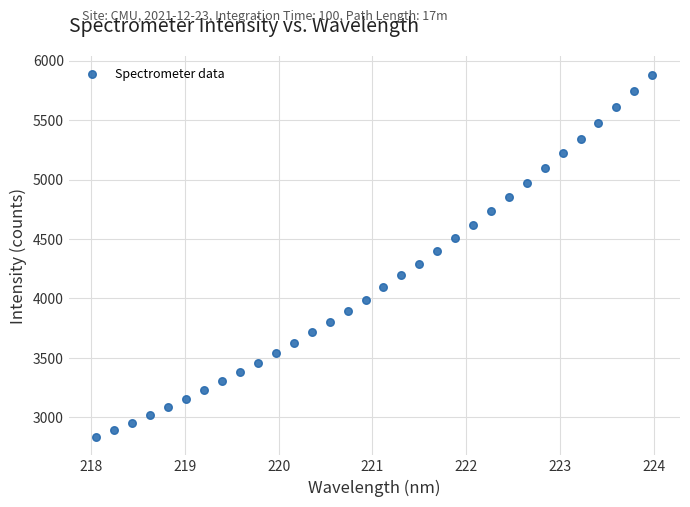

What is the range of Y values (max minus min)?

3048.6